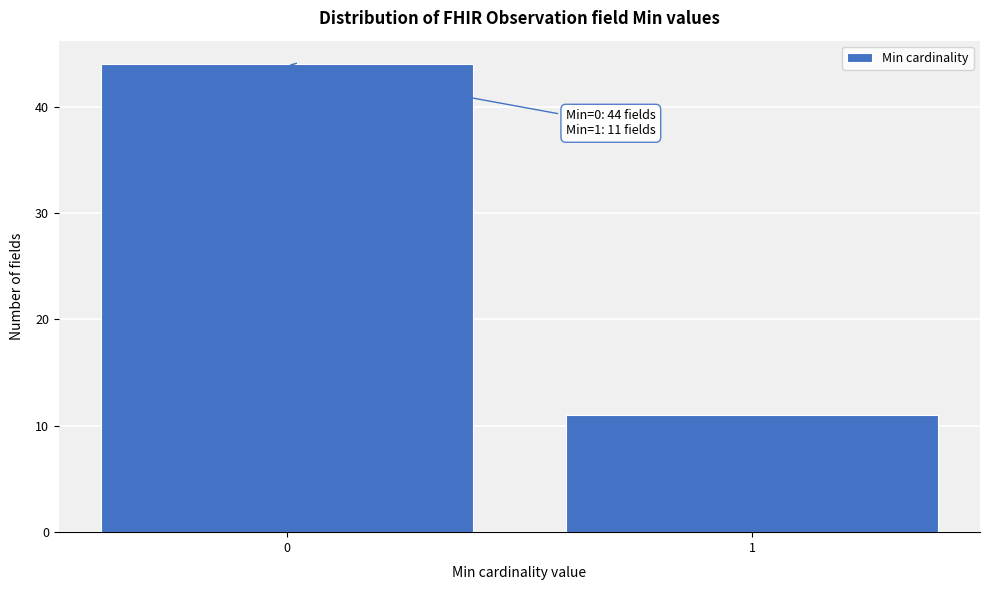

Reading right to left, extract all data points from this chart.

1=11	0=44